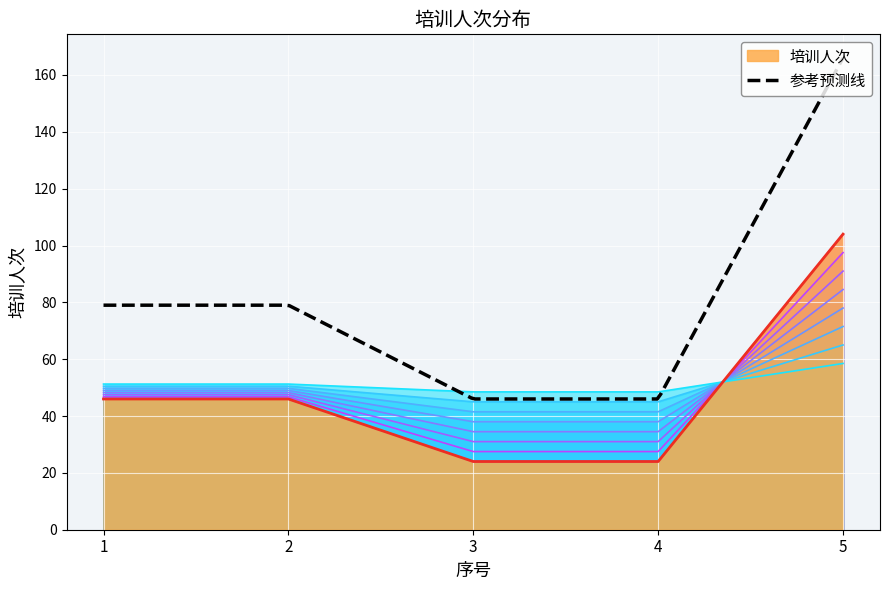

Rank the categories by value from highest to lowest.

5, 1, 2, 3, 4